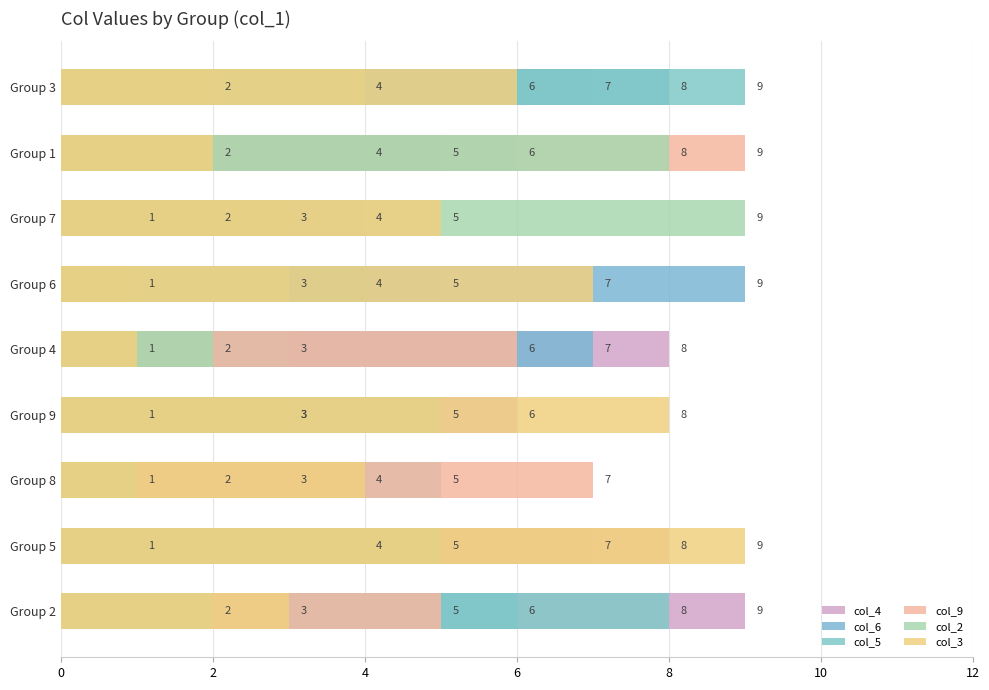

Between Group 3 and Group 9, which is larger?

Group 3